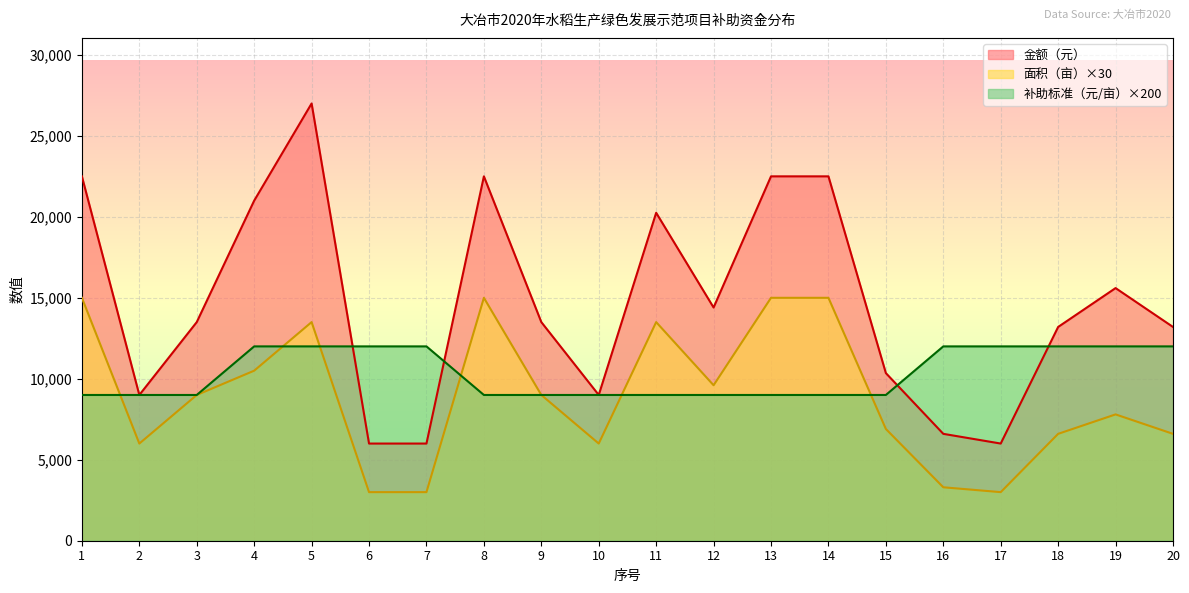

What is the minimum value for 补助标准（元/亩）?

9000